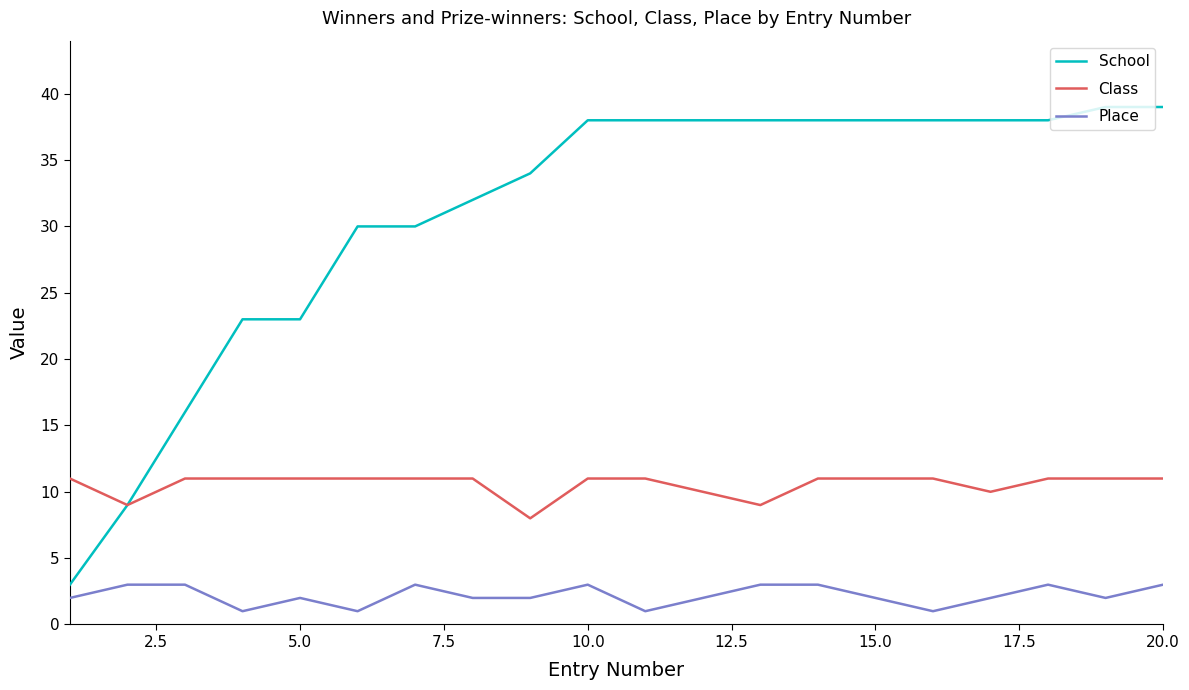

What is the highest value of the Class series?

11